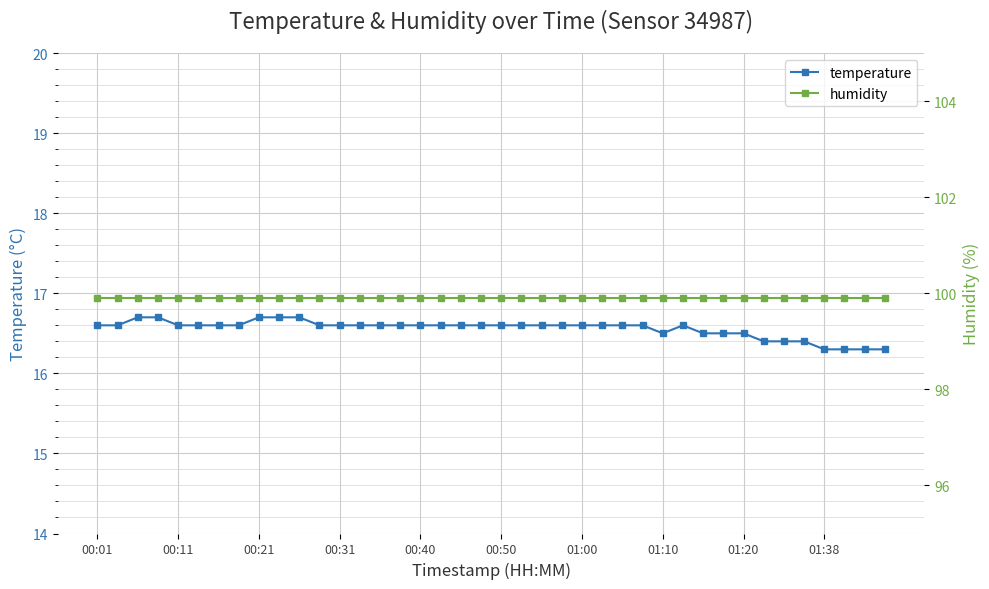

True or false: temperature has more than 0 interior local peaks.

True